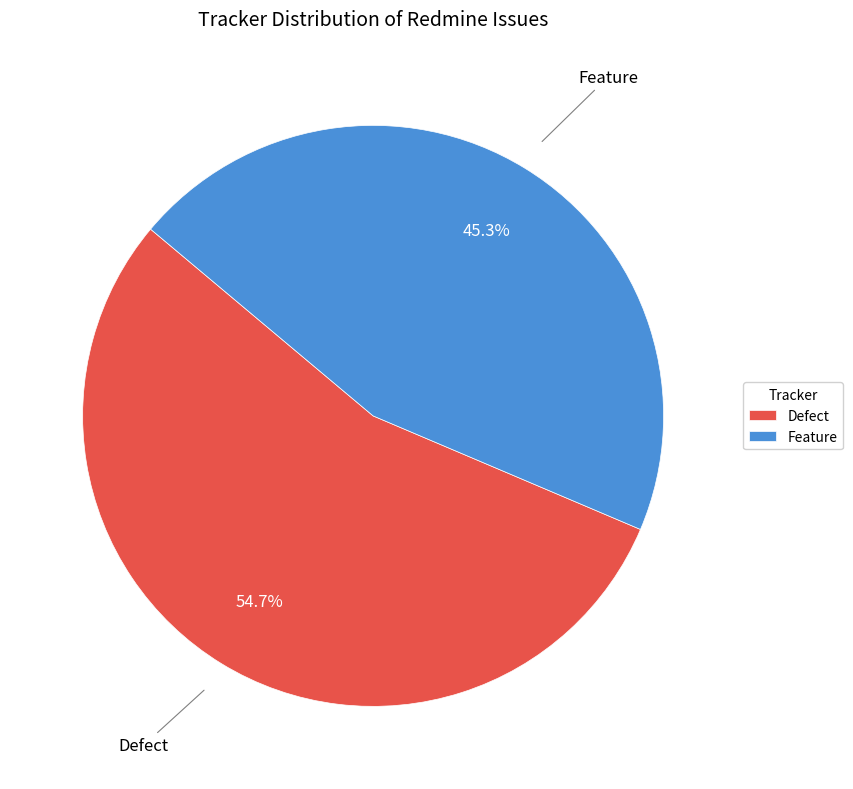

Rank the categories by value from lowest to highest.

Feature, Defect